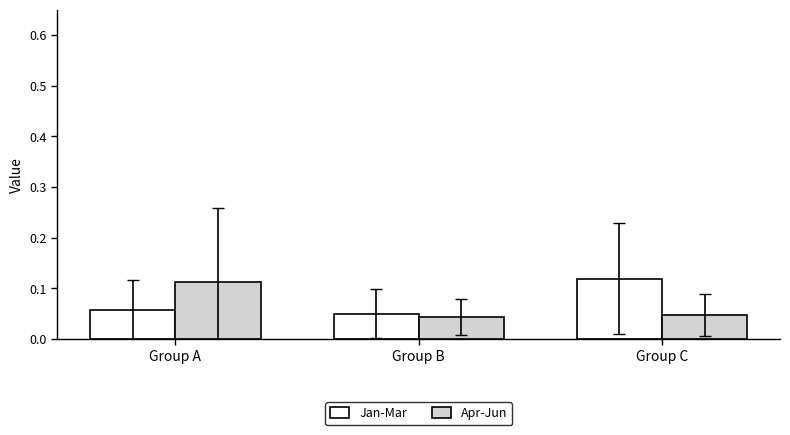

Is it true that Jan-Mar equals 0.0 at Group A?

False